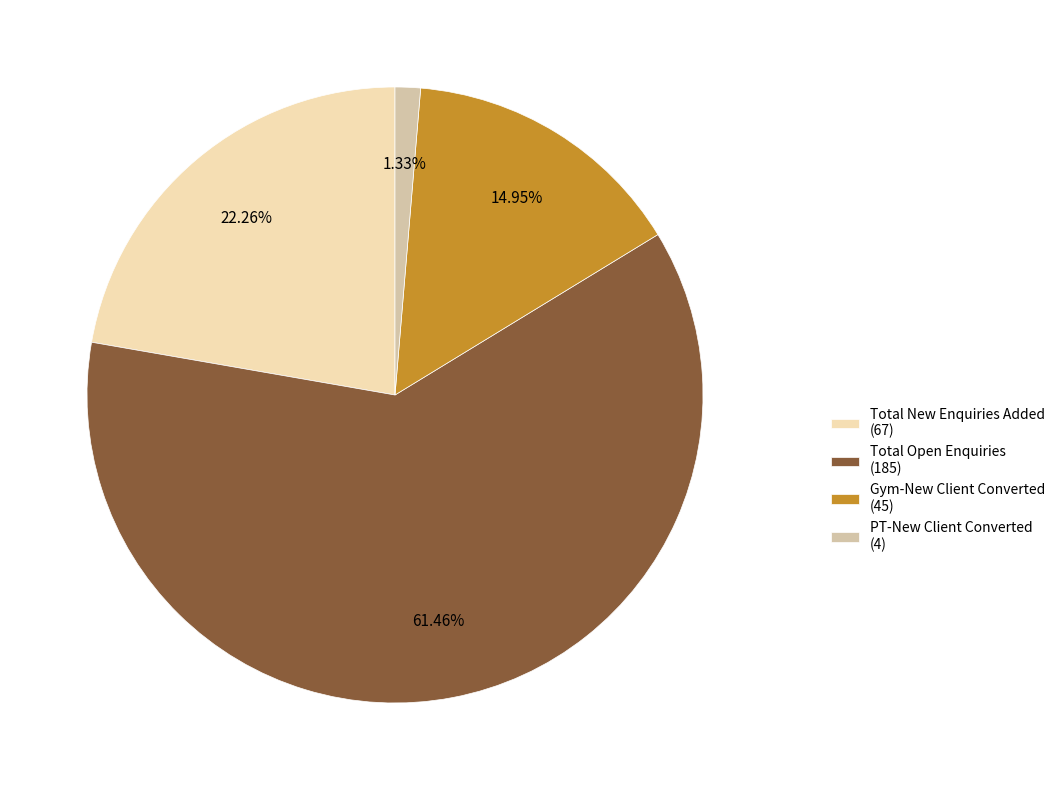

Which has a higher value, Total New Enquiries Added (67) or Total Open Enquiries (185)?

Total Open Enquiries (185)